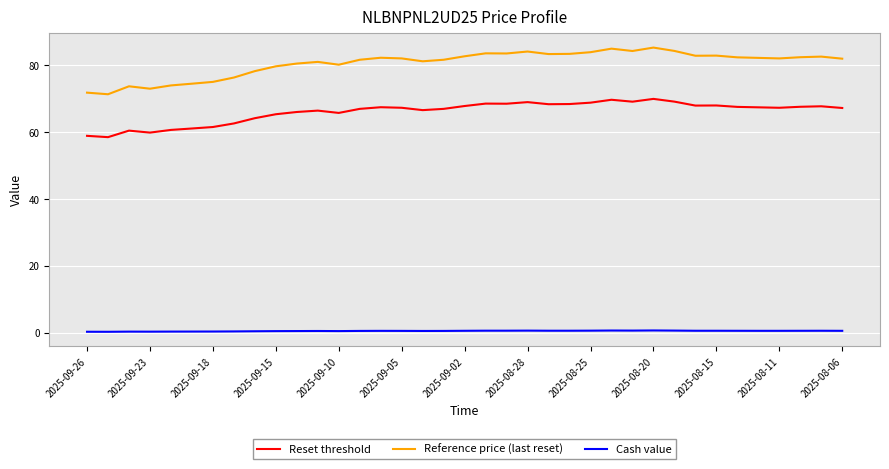

True or false: Cash value and Reset threshold cross at least once.

False